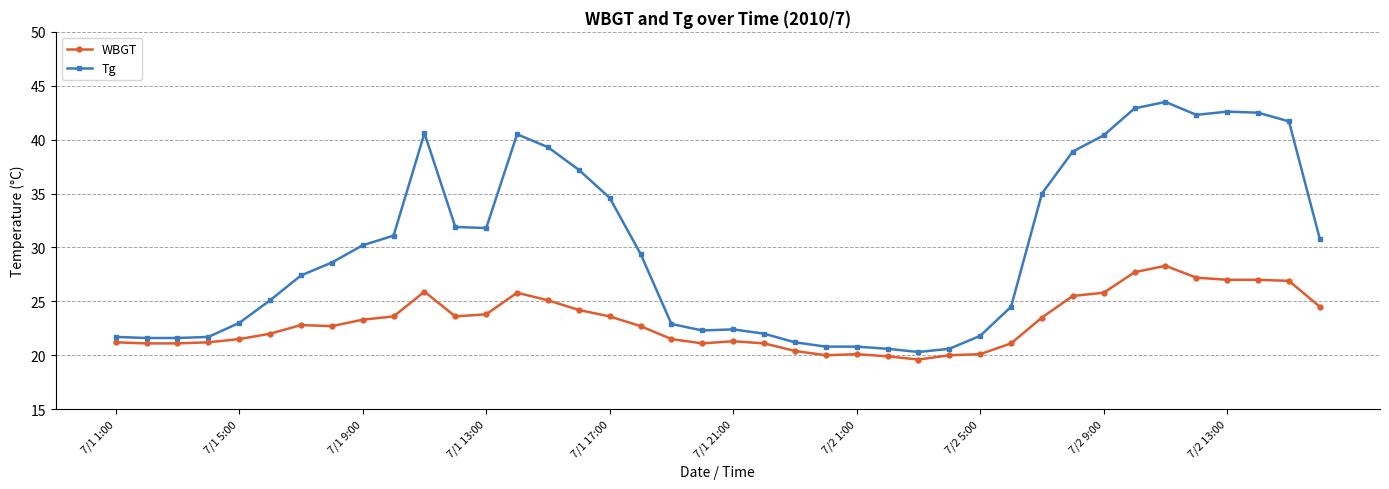

Which series has the widest spread of values?

Tg